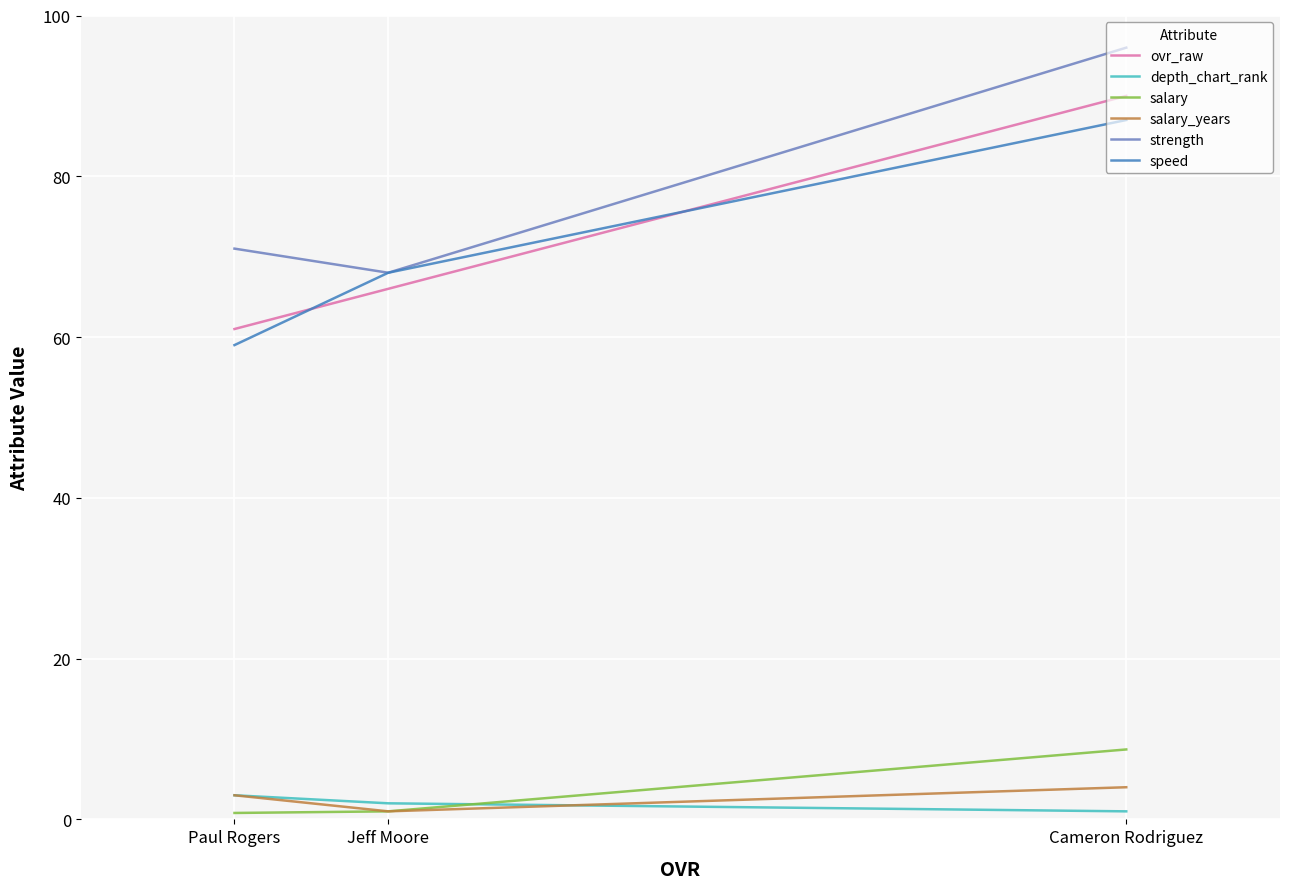

How many lines are shown in the chart?

6